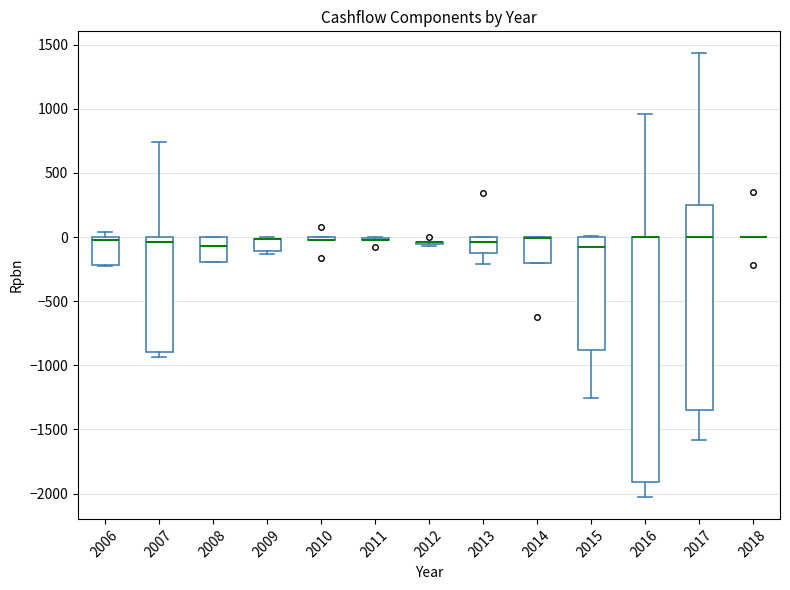

Where does the lower whisker of the box at x = 2013 end on the y-axis? The values are not printed on the chart, so give them approximately, as read against the axis.

-200